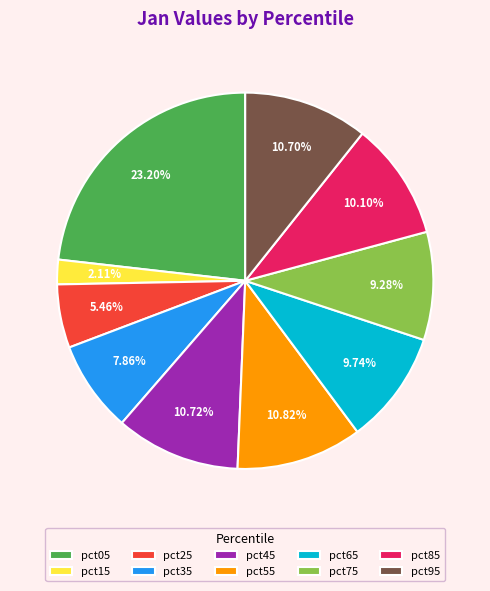

True or false: pct05 accounts for 14% of the total.

False